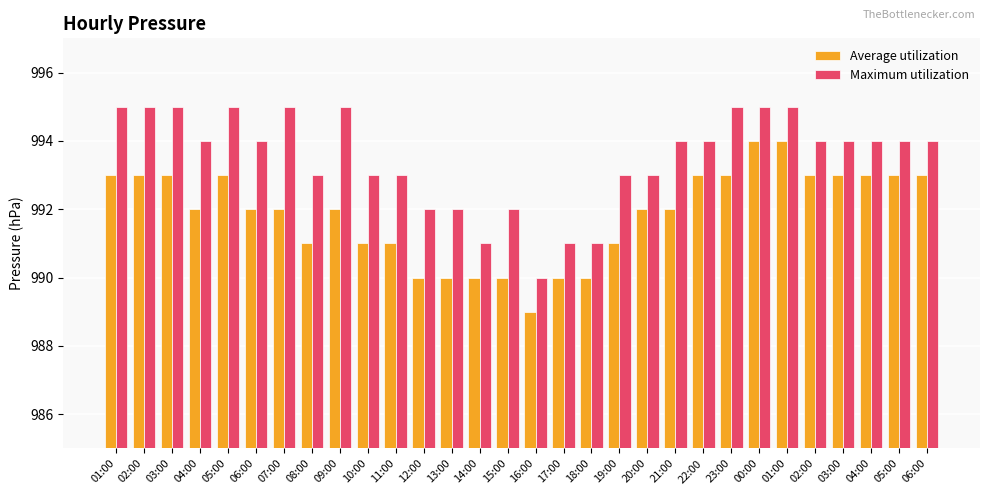

Which series has the widest spread of values?

Average utilization